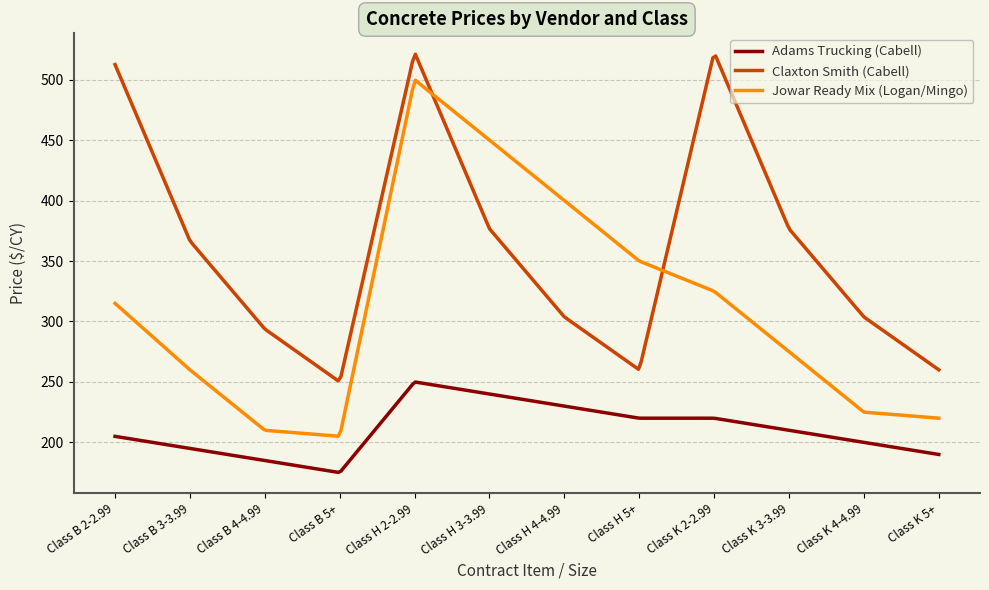

Which series has the largest total across all categories?

Claxton Smith (Cabell)